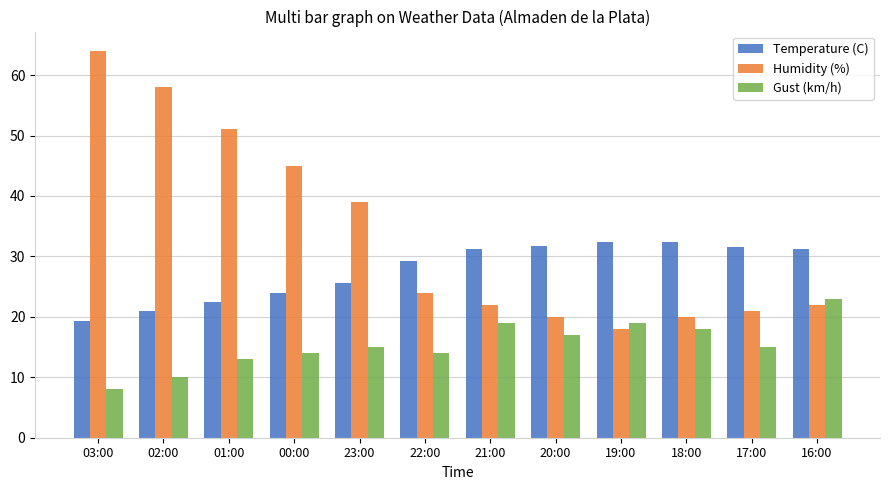

What is the value of the Humidity (%) bar at the 1st from the left?

64.0